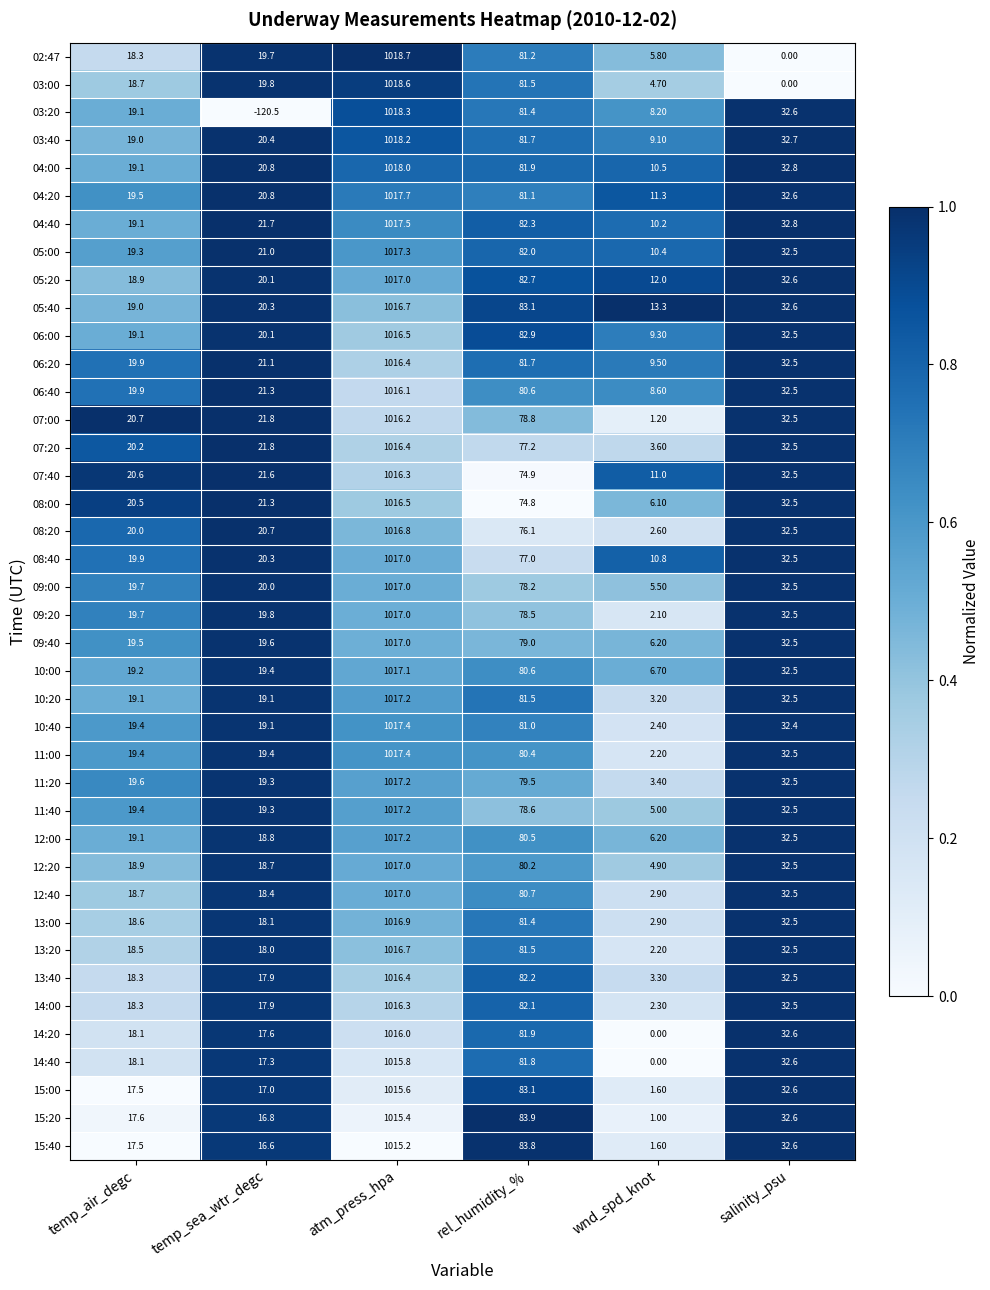

What is the sum of the 15:20 values at temp_air_degc and temp_sea_wtr_degc?

34.4